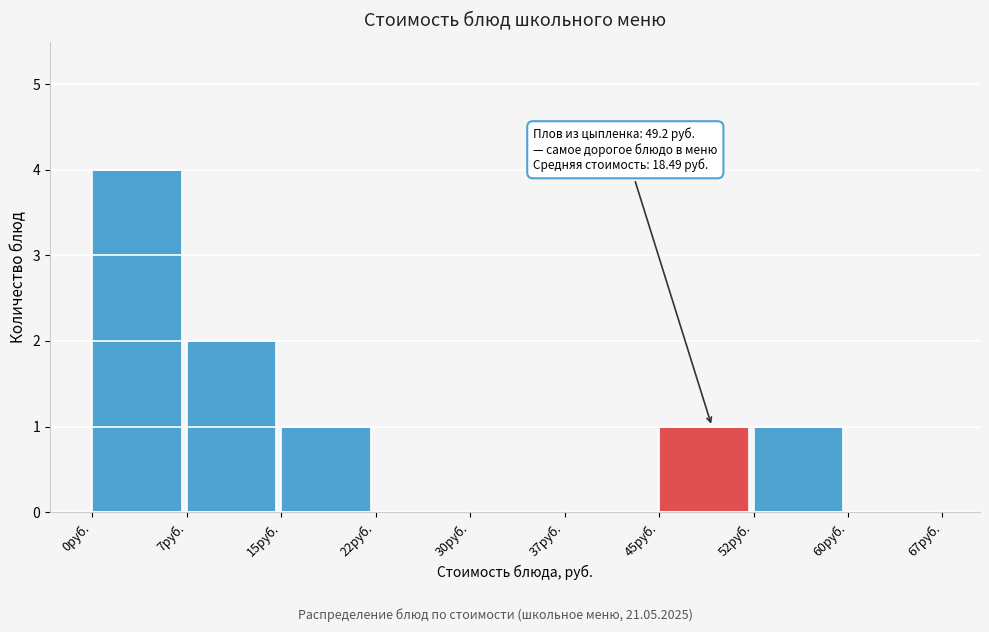

Over which range of the x-axis is the bar tallest?

0.0 to 7.5